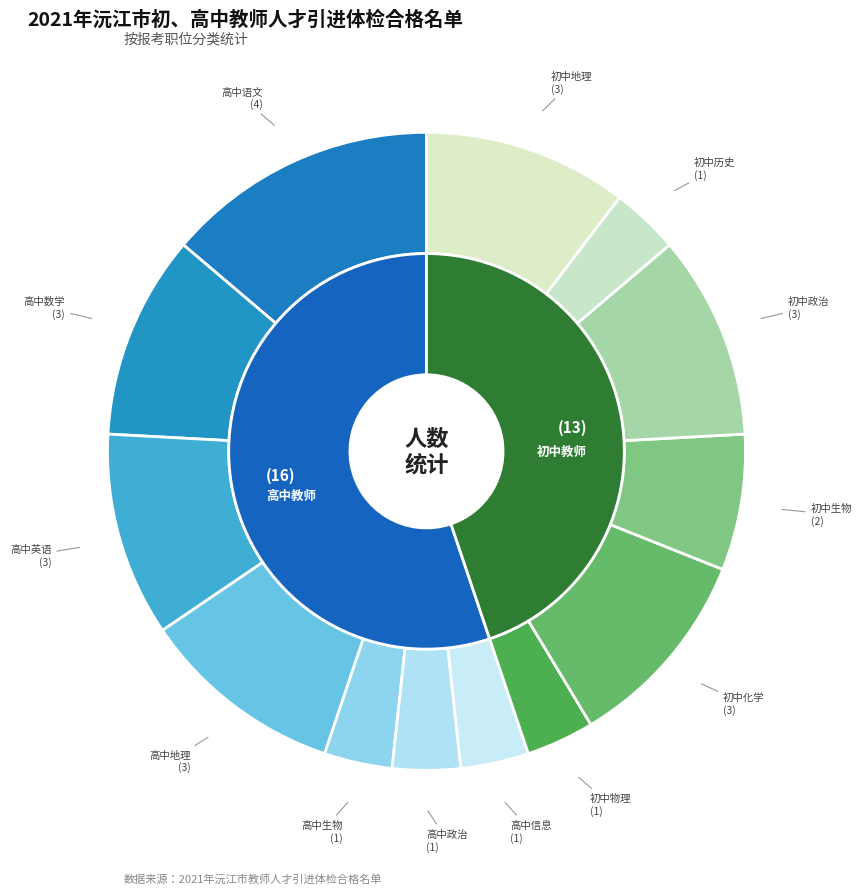

The 初中化学 slice represents 10% of the pie. True or false?

True